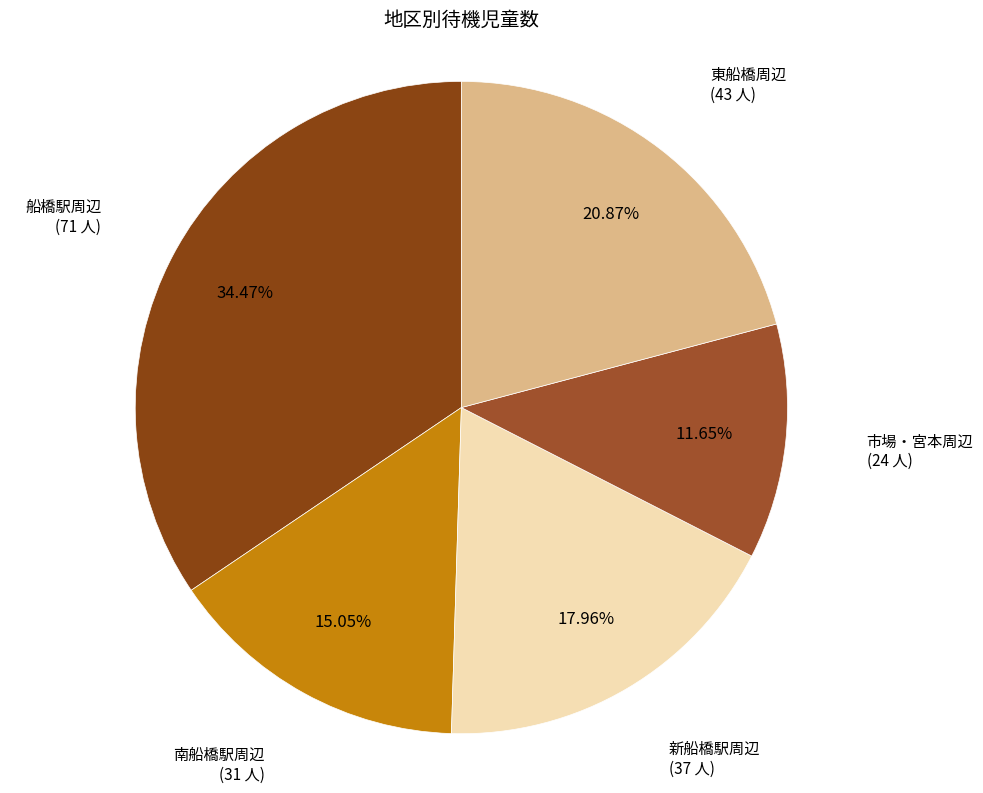

How many slices are in this pie chart?

5